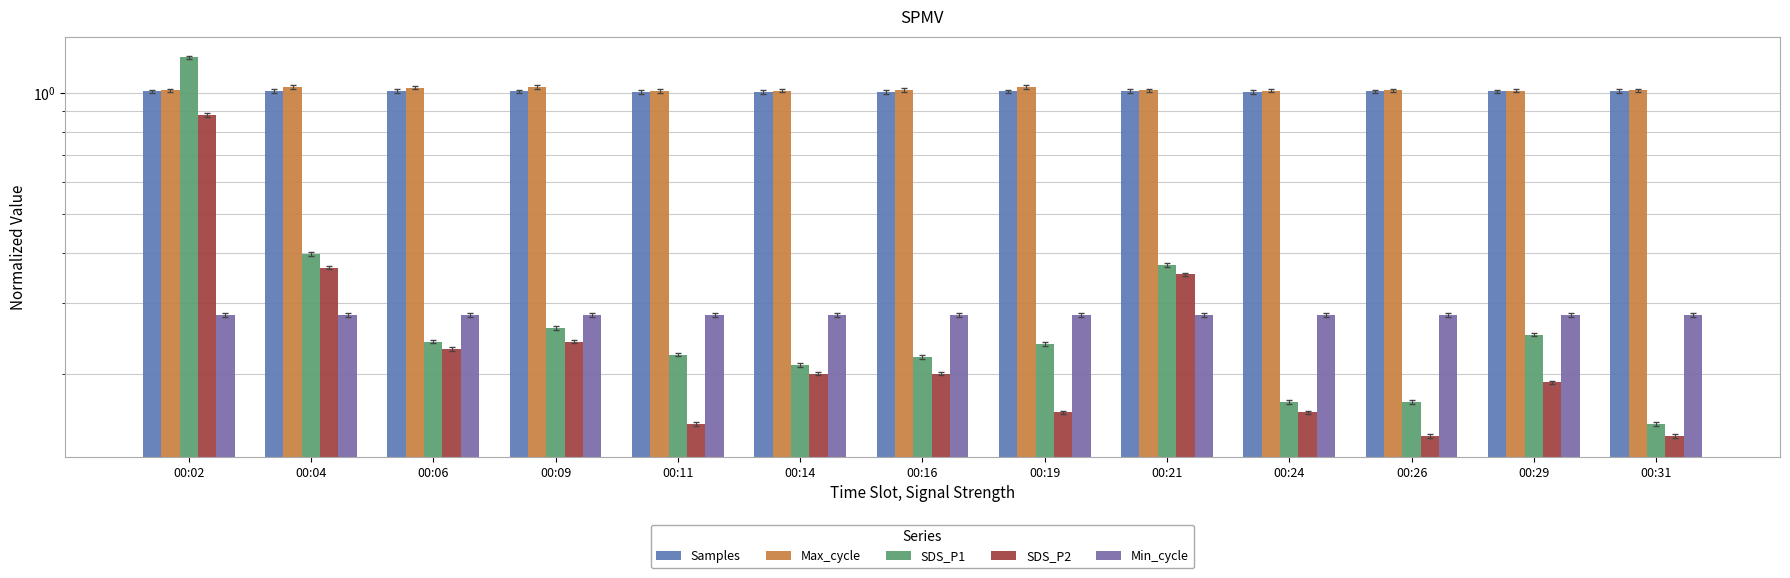

Reading left to right, transcribe all the data shown in this chart.

Samples: 1.0	1.0	1.0	1.0	1.0	1.0	1.0	1.0	1.0	1.0	1.0	1.0	1.0
Max_cycle: 1.0	1.0	1.0	1.0	1.0	1.0	1.0	1.0	1.0	1.0	1.0	1.0	1.0
SDS_P1: 1.2	0.4	0.2	0.3	0.2	0.2	0.2	0.2	0.4	0.2	0.2	0.2	0.1
SDS_P2: 0.9	0.4	0.2	0.2	0.1	0.2	0.2	0.2	0.4	0.2	0.1	0.2	0.1
Min_cycle: 0.3	0.3	0.3	0.3	0.3	0.3	0.3	0.3	0.3	0.3	0.3	0.3	0.3